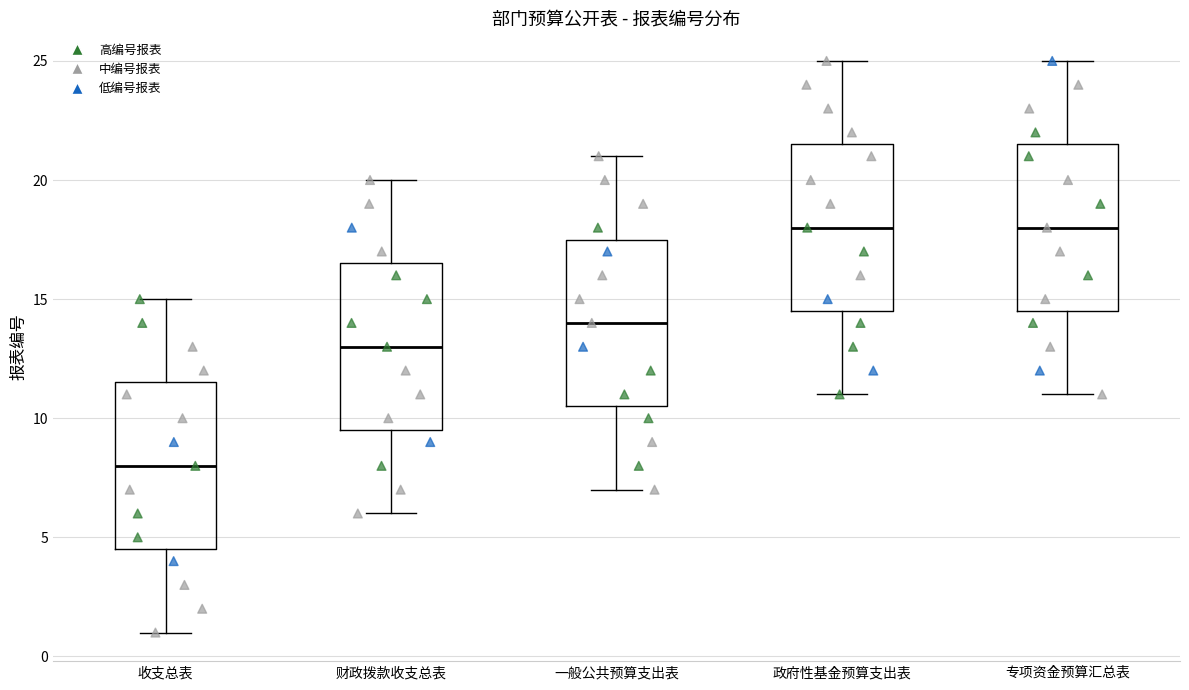

Which box has the lowest median line?

收支总表